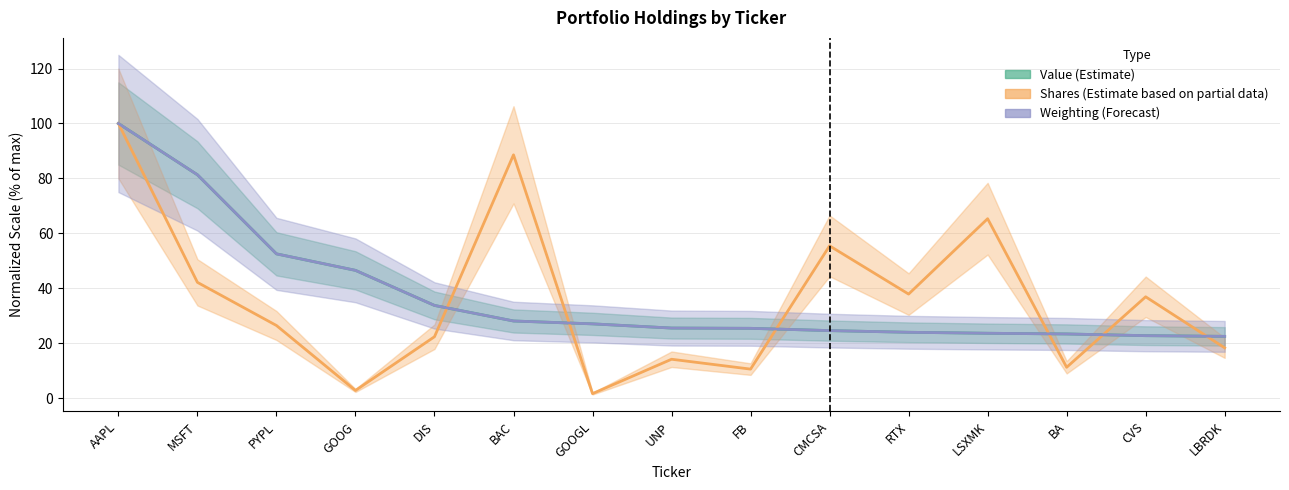

What is the approximate value of Shares (Estimate based on partial data) at RTX?

37.9